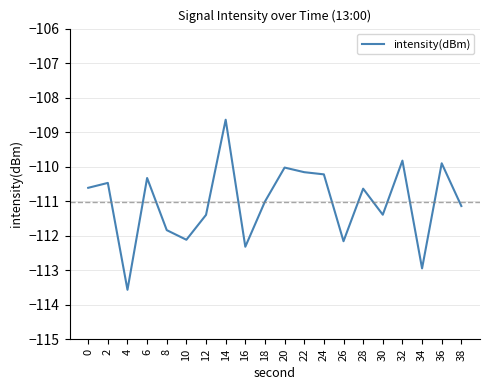

Reading left to right, extract all data points from this chart.

-110.6	-110.5	-113.6	-110.3	-111.8	-112.1	-111.4	-108.6	-112.3	-111.0	-110.0	-110.2	-110.2	-112.2	-110.6	-111.4	-109.8	-112.9	-109.9	-111.1